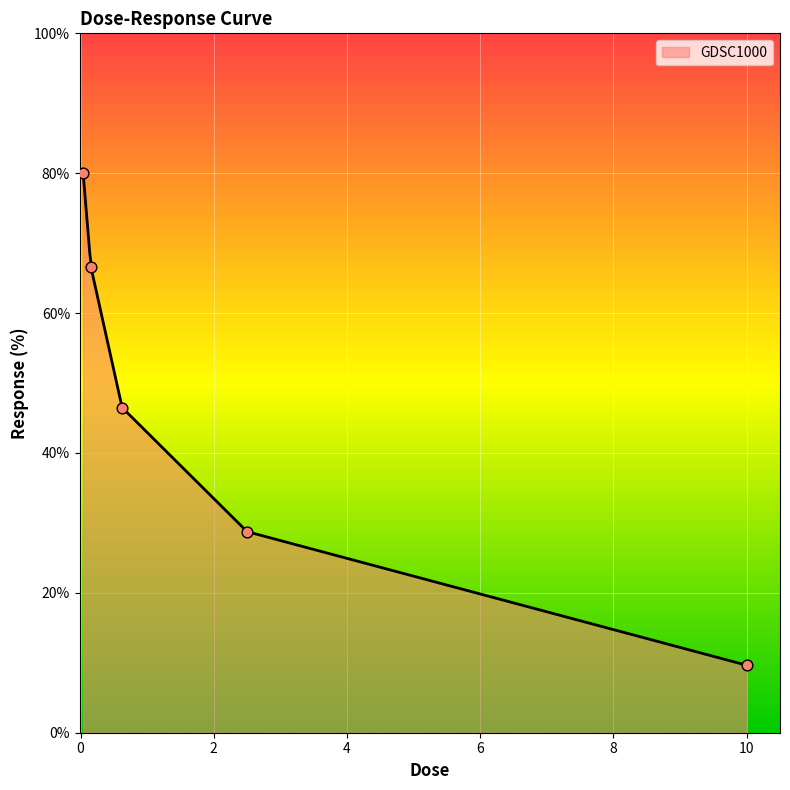

Which has a higher value, 10.0 or 0.0390625?

0.0390625